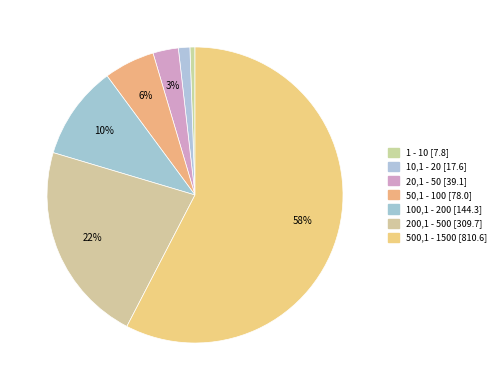

Combined, what portion of the pie is 200,1 - 500 and 1 - 10?

22.6%